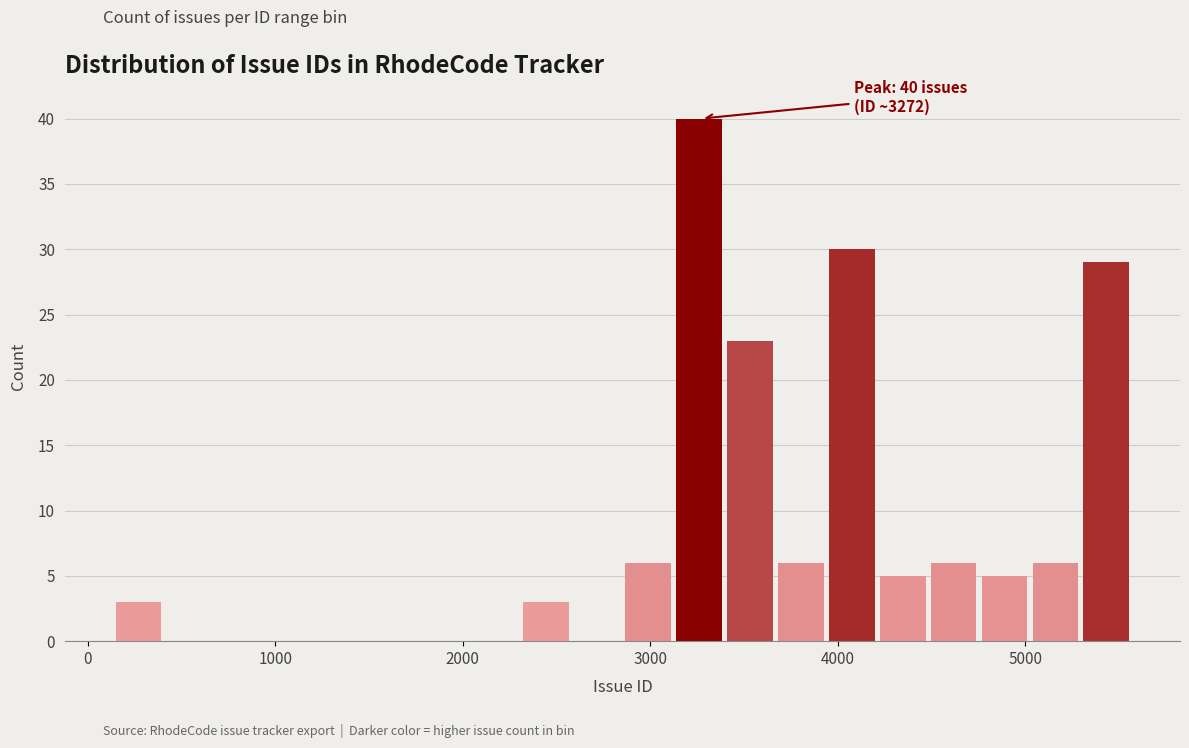

Around what value on the x-axis is the tallest bar? Give the approximate position of its centre, as read against the axis.

3300